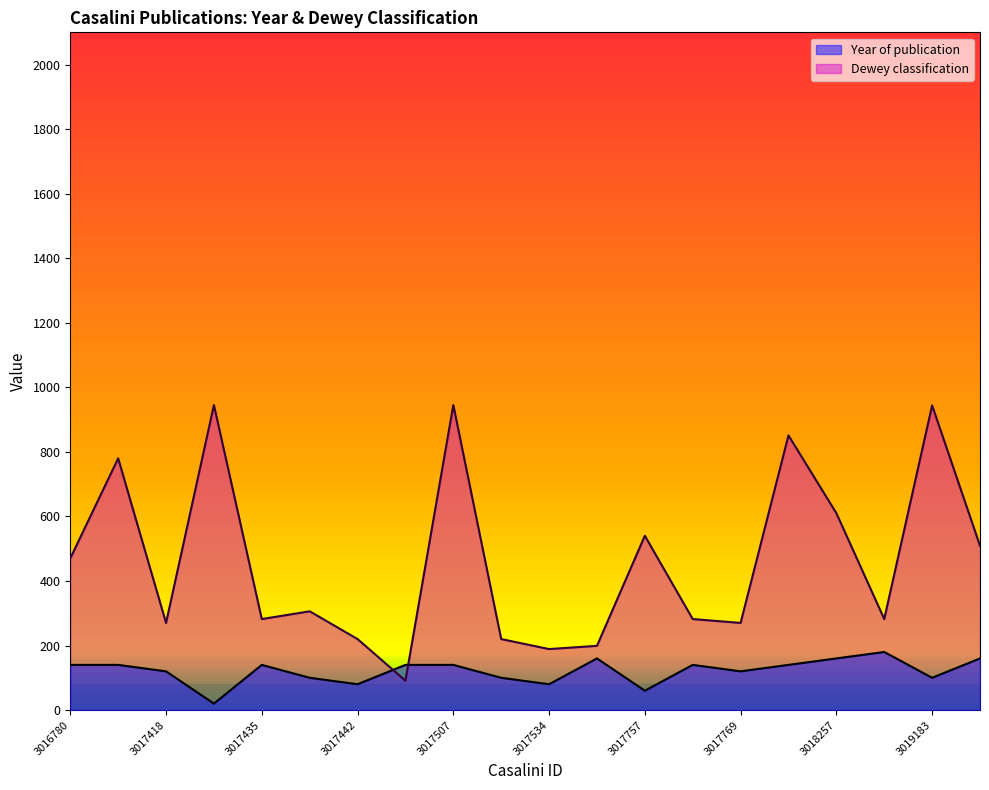

Rank the series by their maximum value, from highest to lowest.

Dewey classification, Year of publication